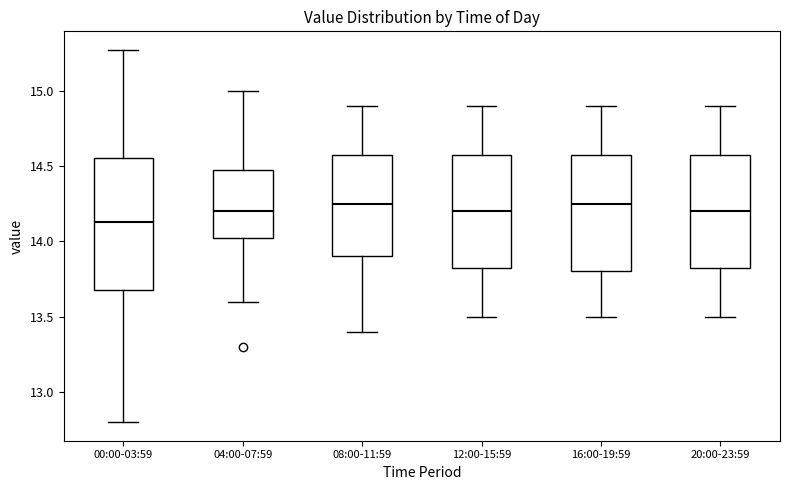

Where does the median line of the box for 08:00-11:59 sit on the y-axis? The values are not printed on the chart, so give them approximately, as read against the axis.

14.25